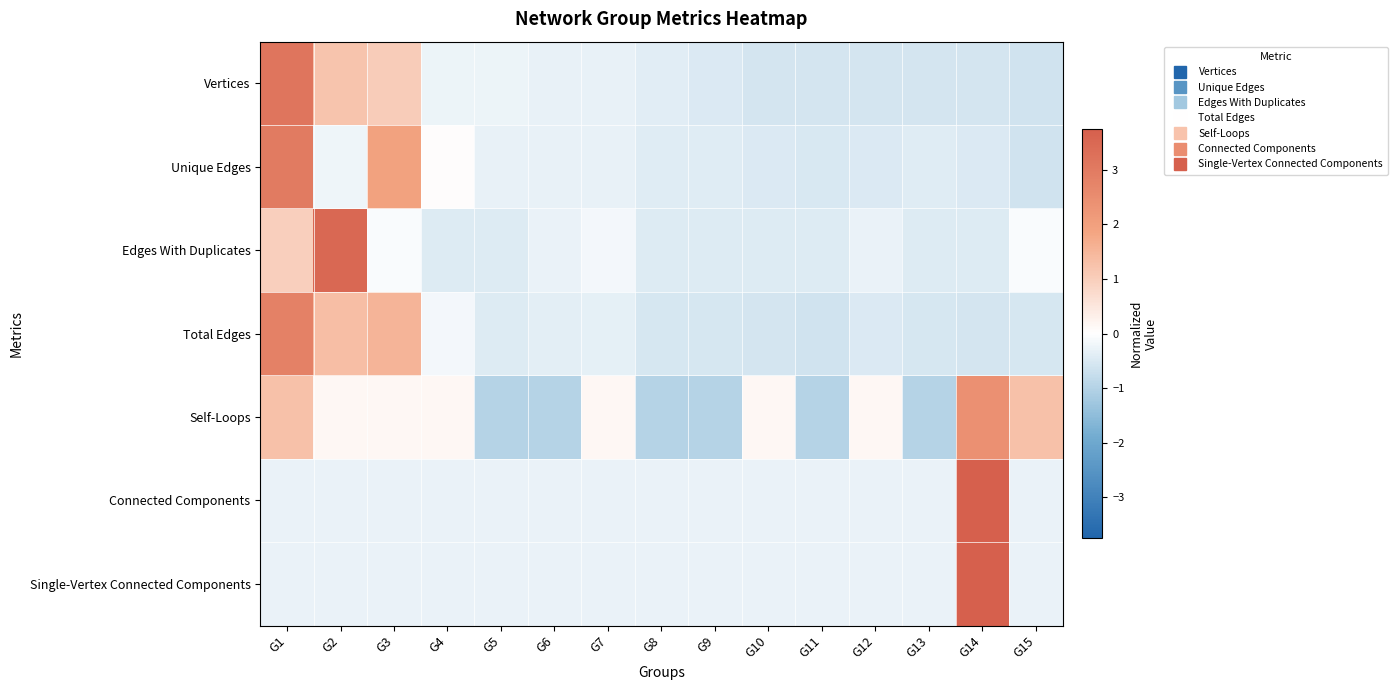

At how many categories does at least one series exceed 3?

3